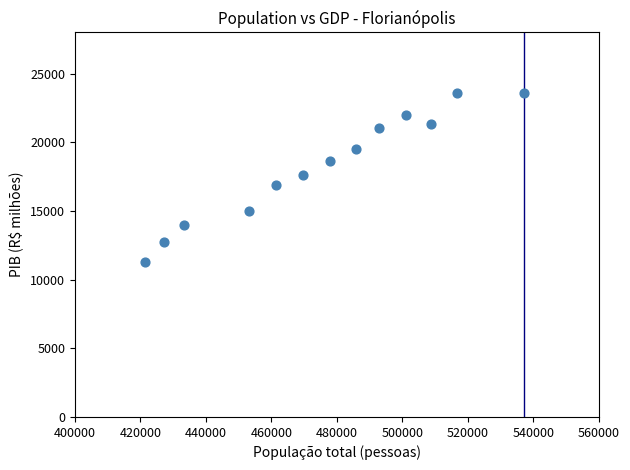

What is the range of Y values (max minus min)?

12278.4